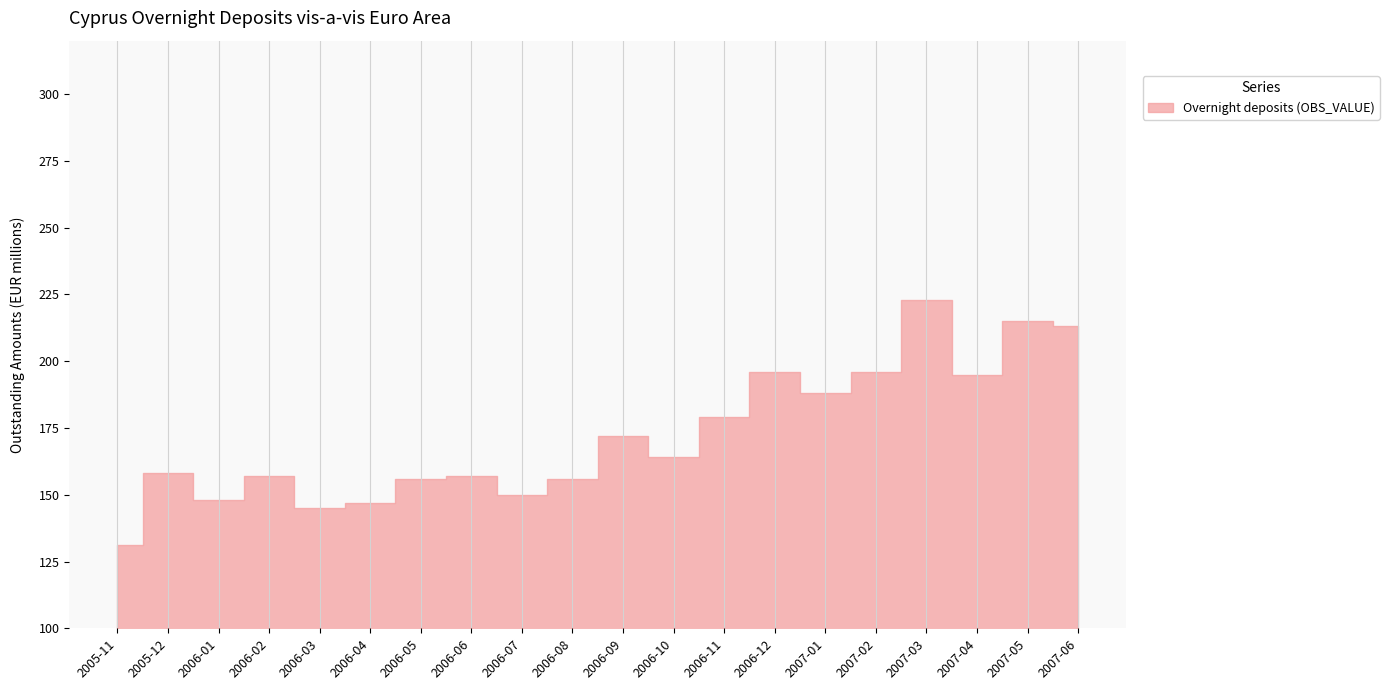

What is the label of the 10th point from the left?

2006-08